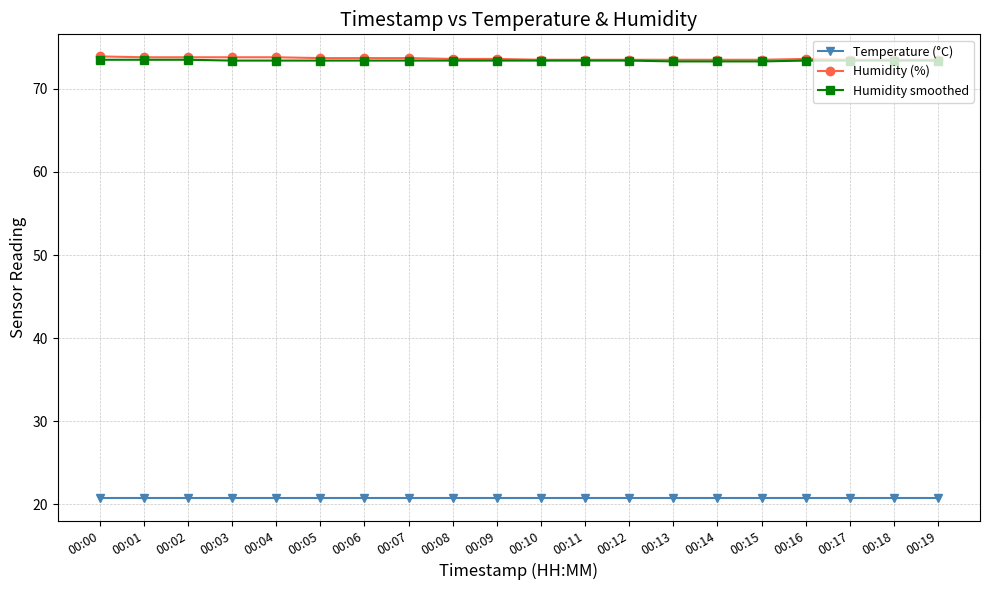

What is the total value across all series at 00:12?

167.6